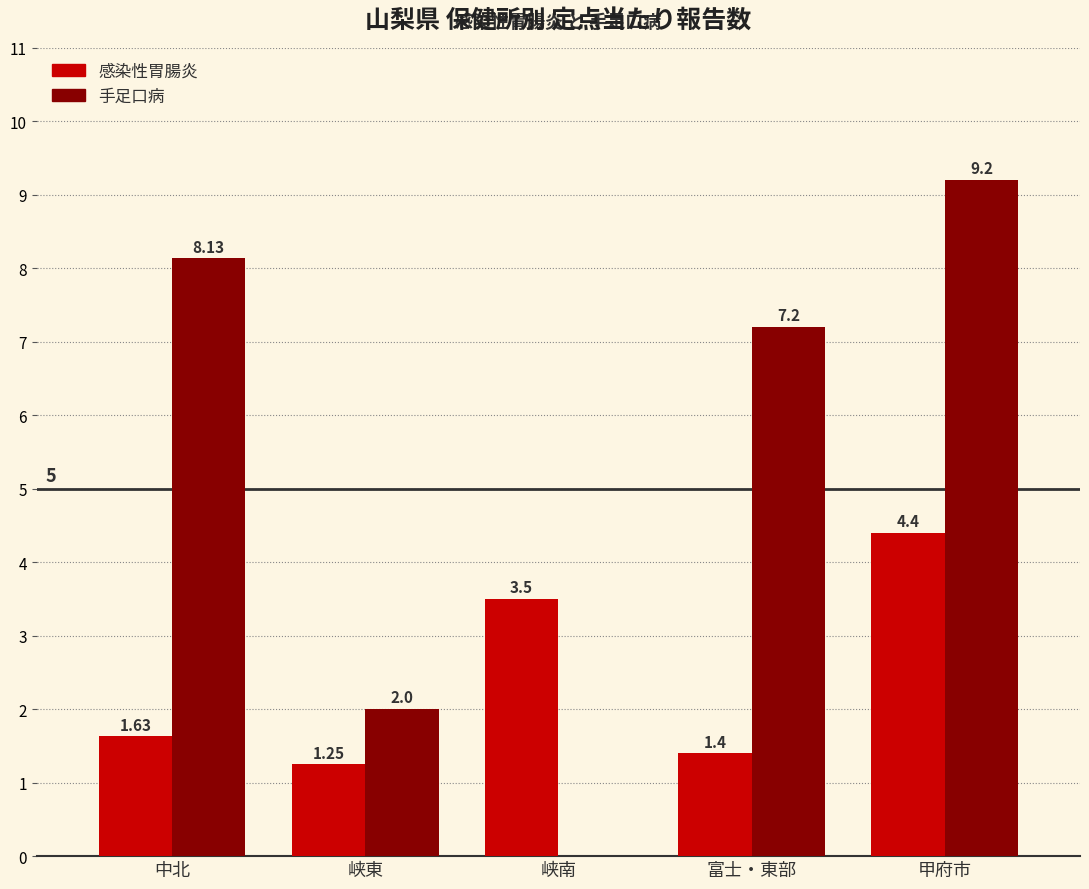

At which label does 手足口病 first exceed 7?

中北